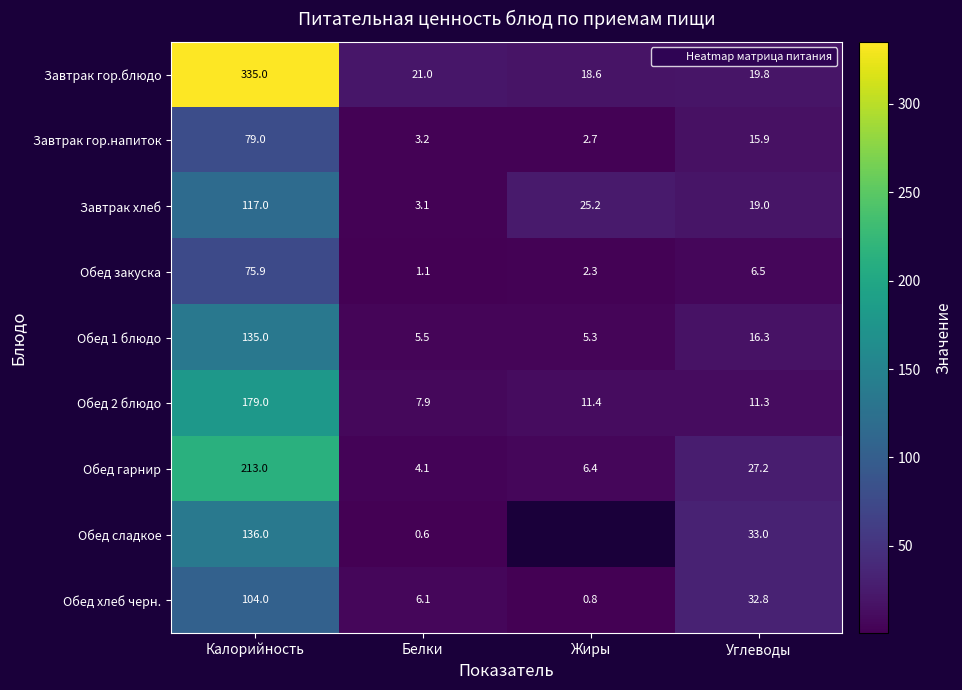

Is it true that Завтрак гор.блюдо equals 335.0 at Калорийность?

True